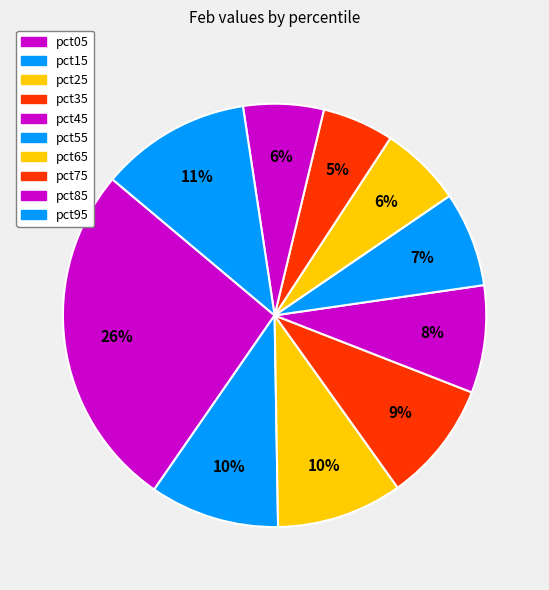

True or false: pct35 accounts for 23% of the total.

False